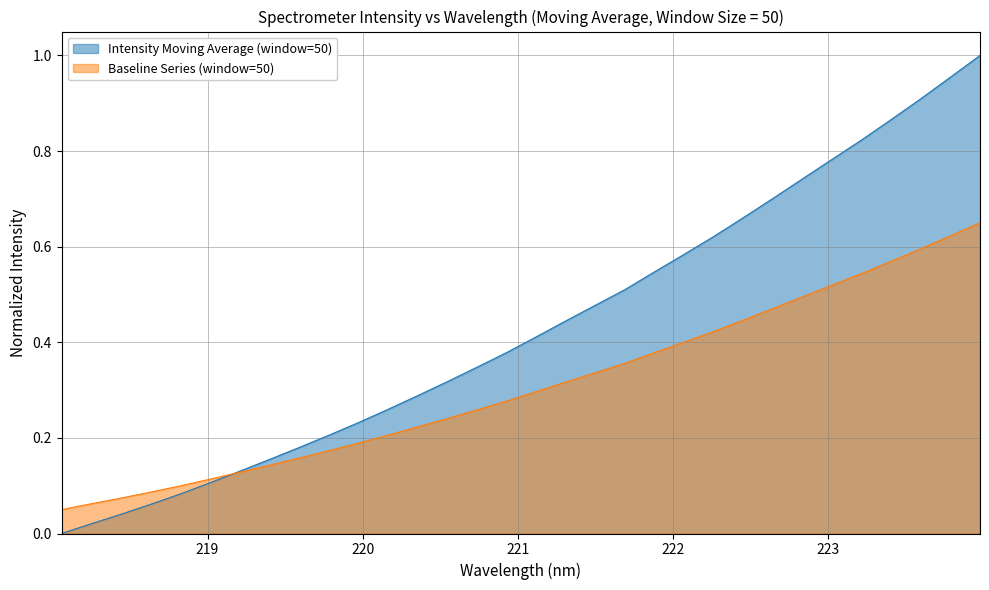

What is the value of the Baseline Series (window=50) point at the 6th from the left?

0.1